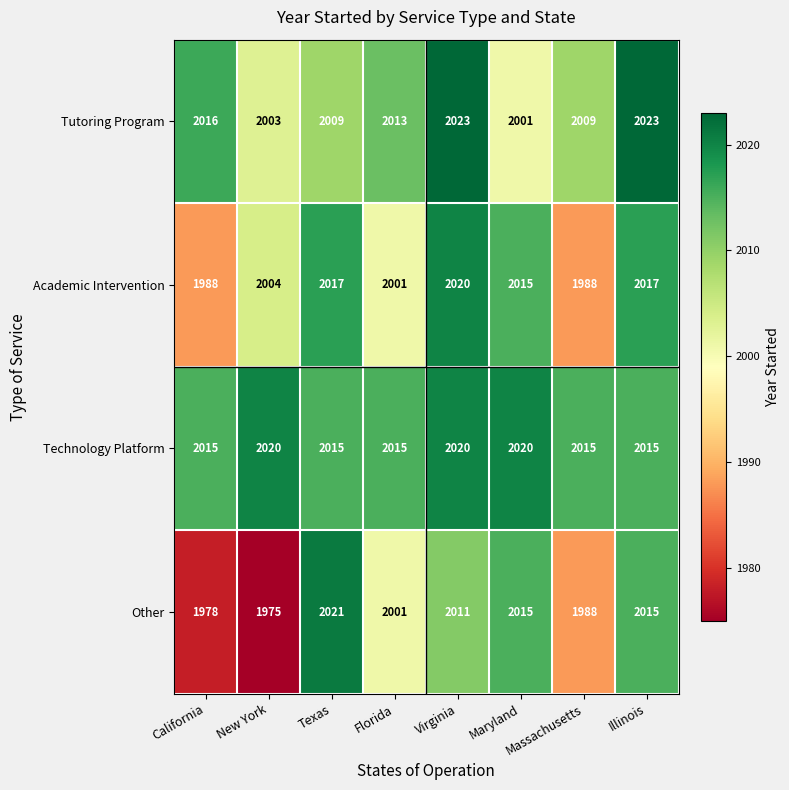

At which label does Tutoring Program reach its minimum?

Maryland